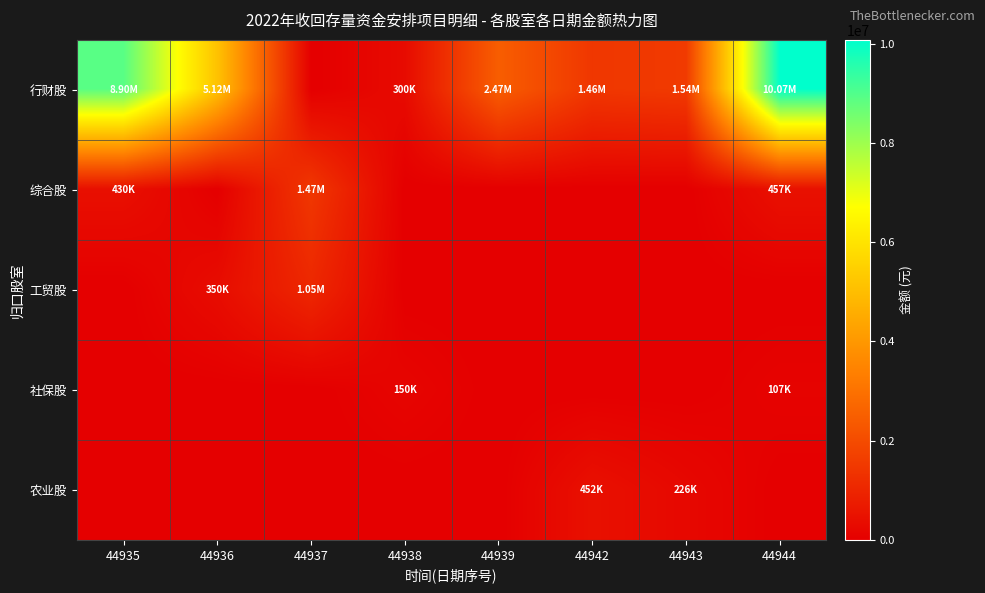

Between 44939 and 44942, which is larger?

44939